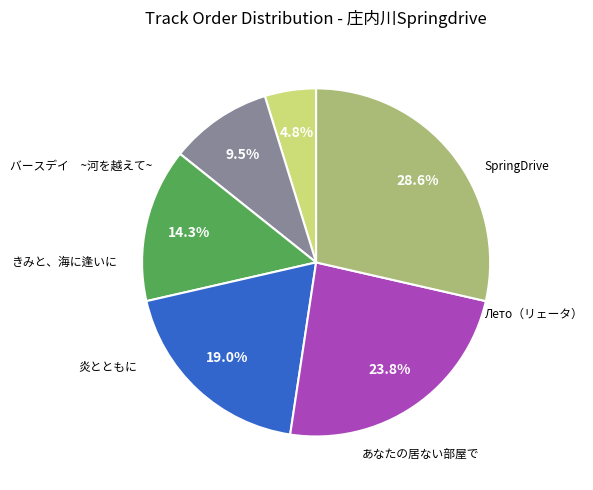

Is there any slice that represents more than half of the pie?

No